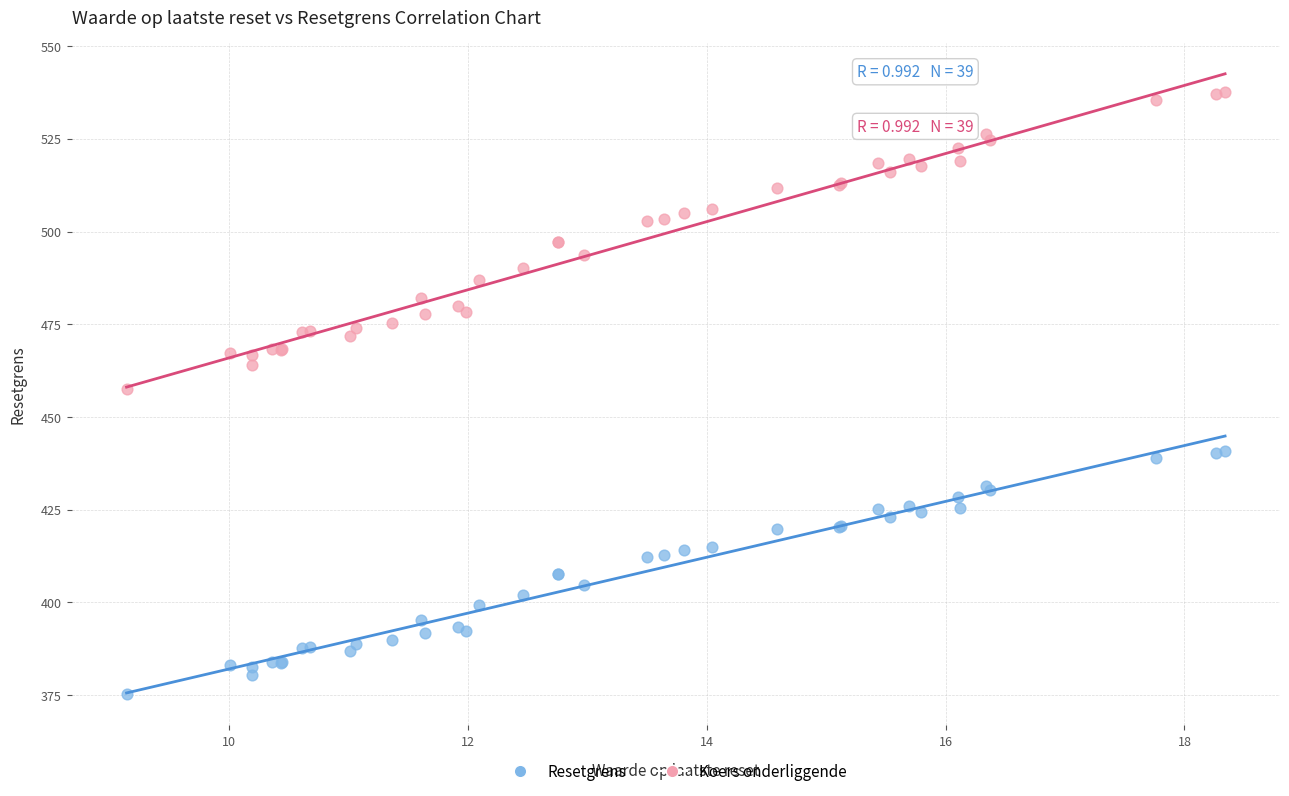

What are all the series names shown in the legend?

Resetgrens, Koers onderliggende